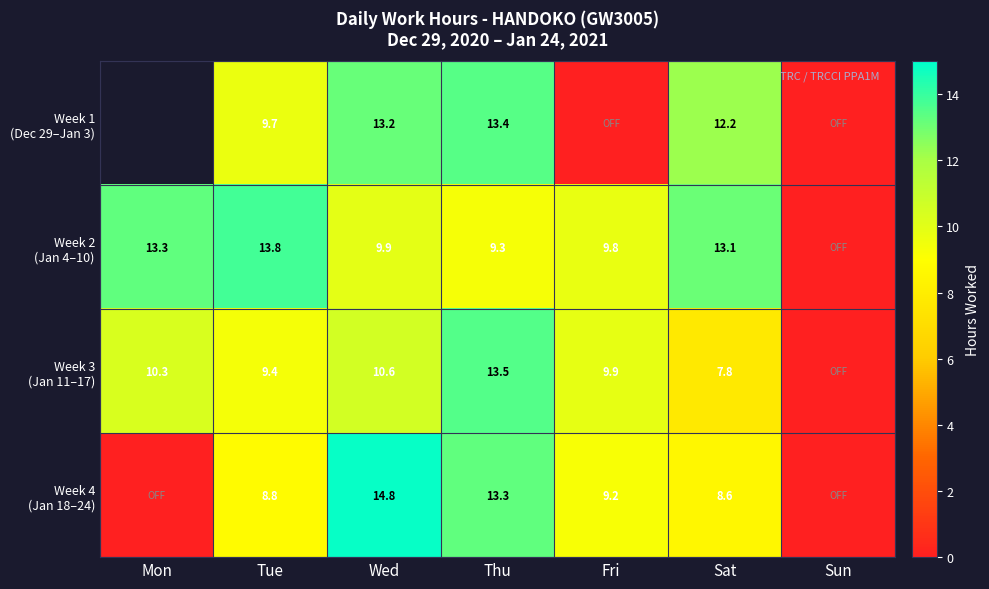

What is the maximum value shown in the chart?

14.8